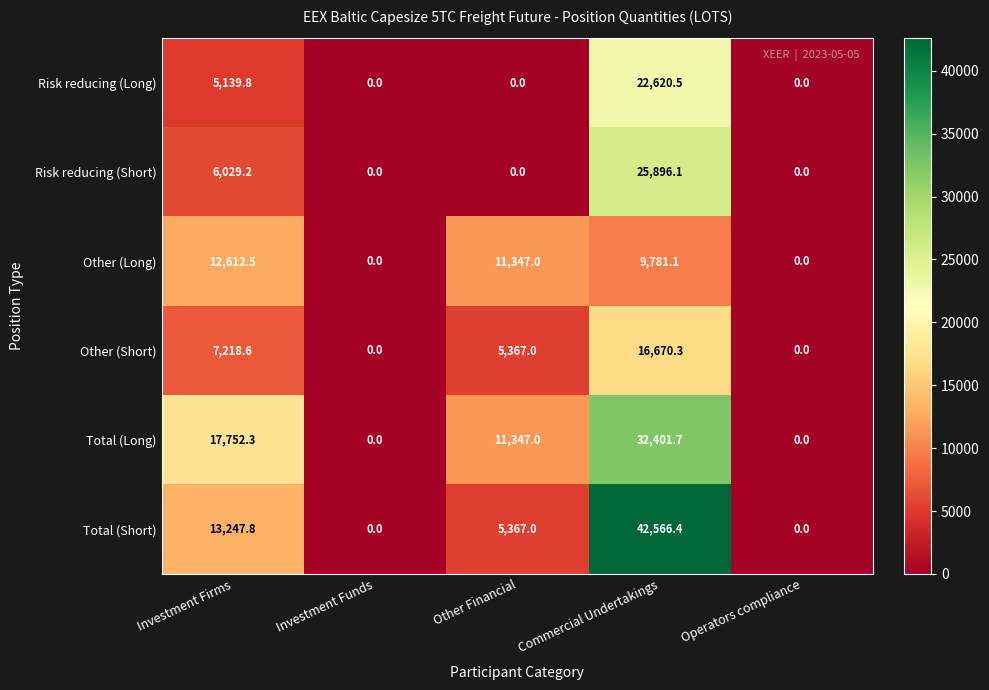

Reading left to right, extract all data points from this chart.

Risk reducing (Long): Investment Firms=5139.8	Investment Funds=0.0	Other Financial=0.0	Commercial Undertakings=22620.5	Operators compliance=0.0
Risk reducing (Short): Investment Firms=6029.2	Investment Funds=0.0	Other Financial=0.0	Commercial Undertakings=25896.1	Operators compliance=0.0
Other (Long): Investment Firms=12612.5	Investment Funds=0.0	Other Financial=11347.0	Commercial Undertakings=9781.1	Operators compliance=0.0
Other (Short): Investment Firms=7218.6	Investment Funds=0.0	Other Financial=5367.0	Commercial Undertakings=16670.3	Operators compliance=0.0
Total (Long): Investment Firms=17752.3	Investment Funds=0.0	Other Financial=11347.0	Commercial Undertakings=32401.7	Operators compliance=0.0
Total (Short): Investment Firms=13247.8	Investment Funds=0.0	Other Financial=5367.0	Commercial Undertakings=42566.4	Operators compliance=0.0